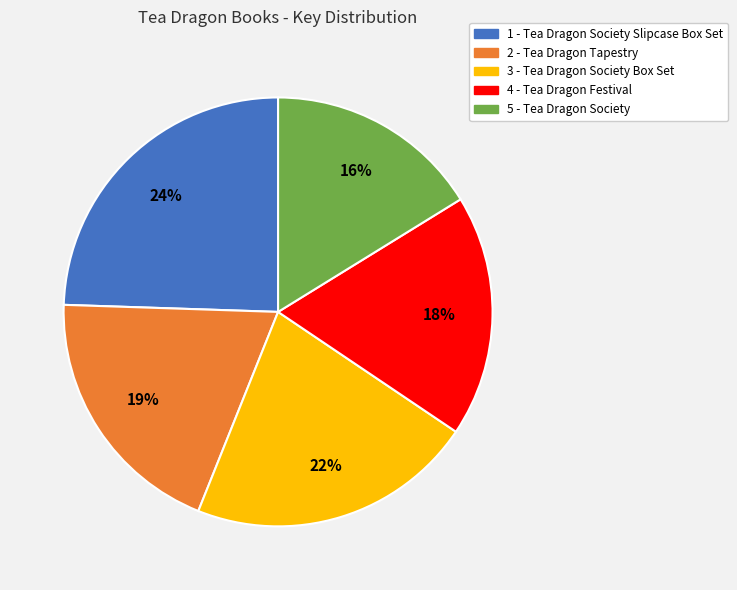

How many slices are in this pie chart?

5